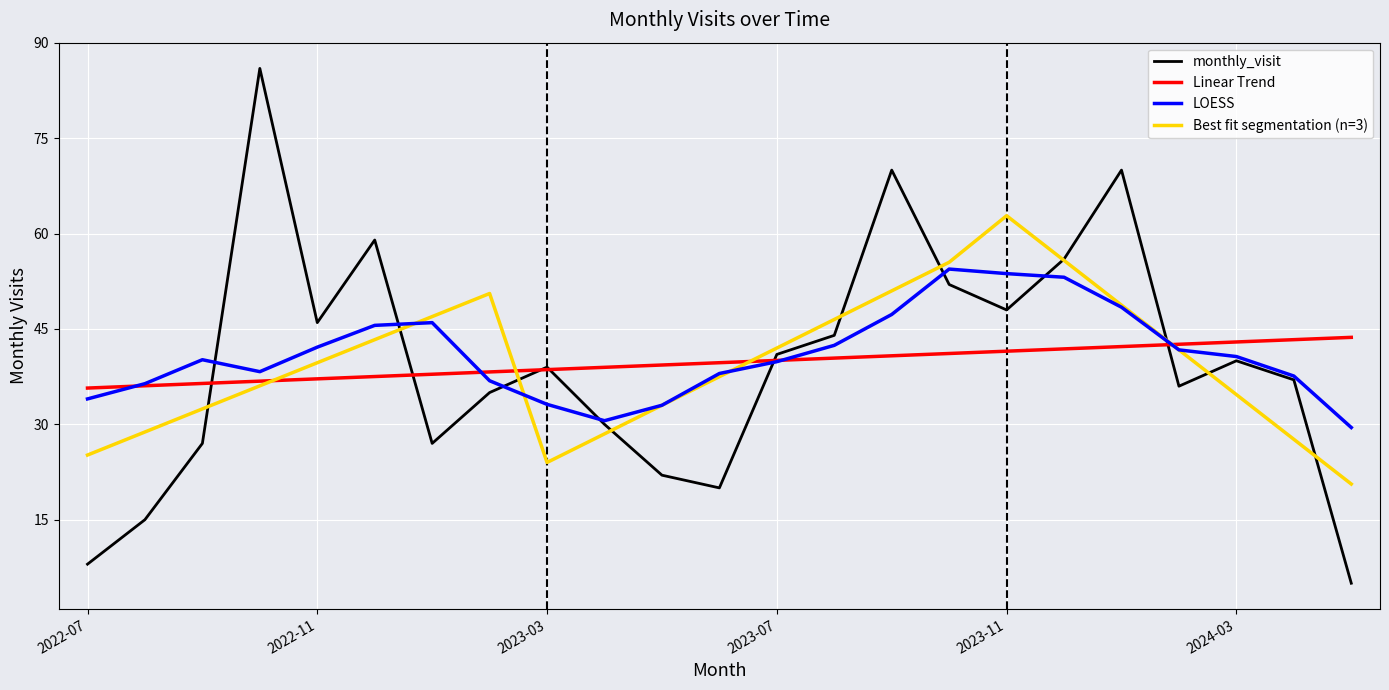

List the series in order of their peak value, lowest first.

Linear Trend, LOESS, Best fit segmentation (n=3), monthly_visit